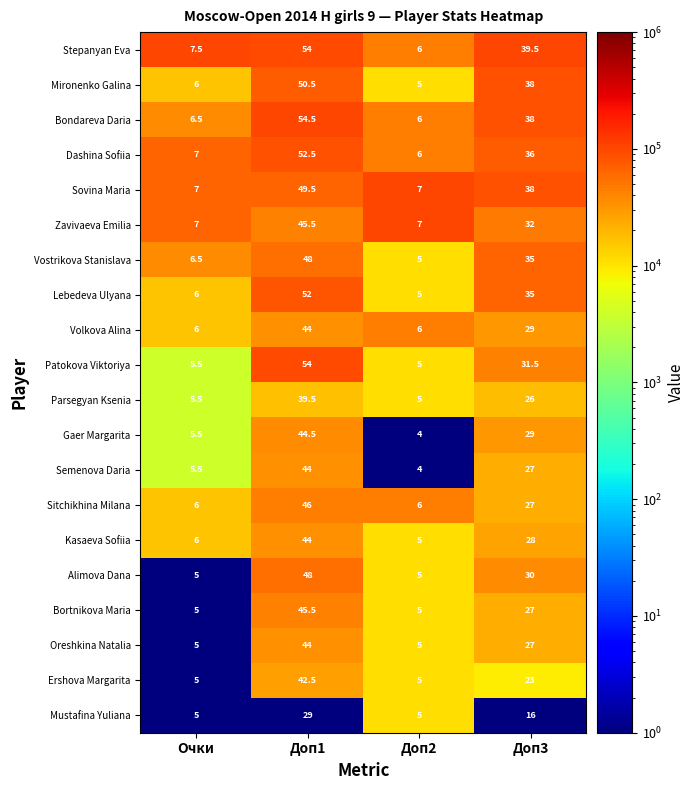

Which category has the highest value in the Semenova Daria series?

Доп1